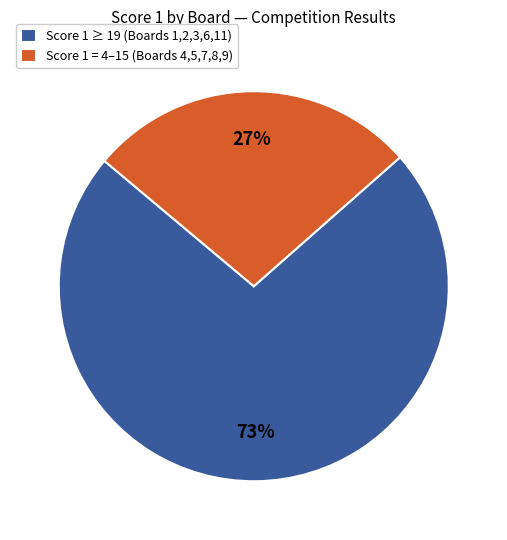

How many slices are in this pie chart?

2